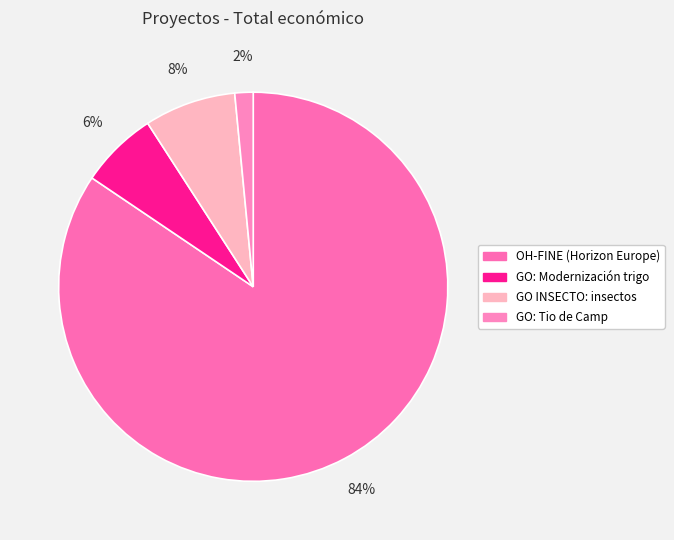

Between GO: Modernización trigo and GO: Tio de Camp, which is larger?

GO: Modernización trigo